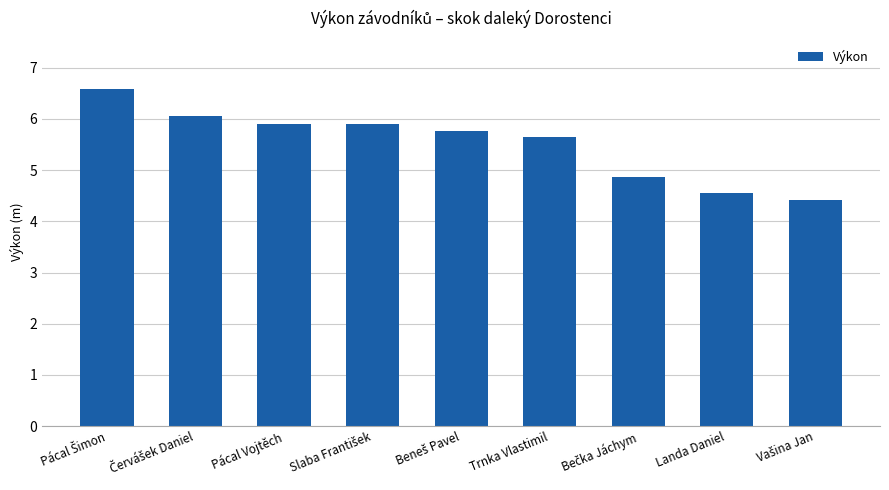

Does the chart contain any negative values?

No